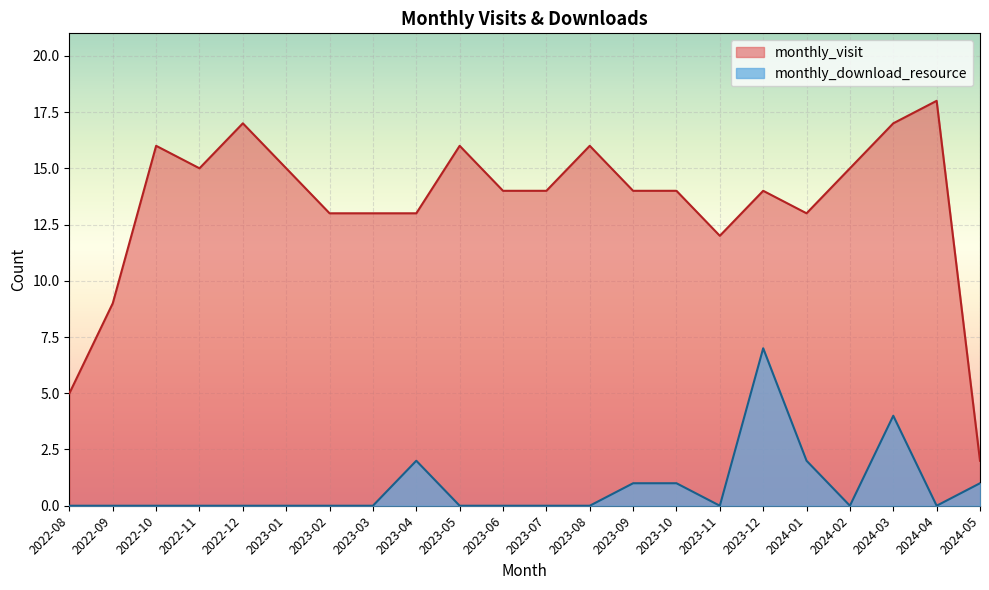

Which series has the widest spread of values?

monthly_visit